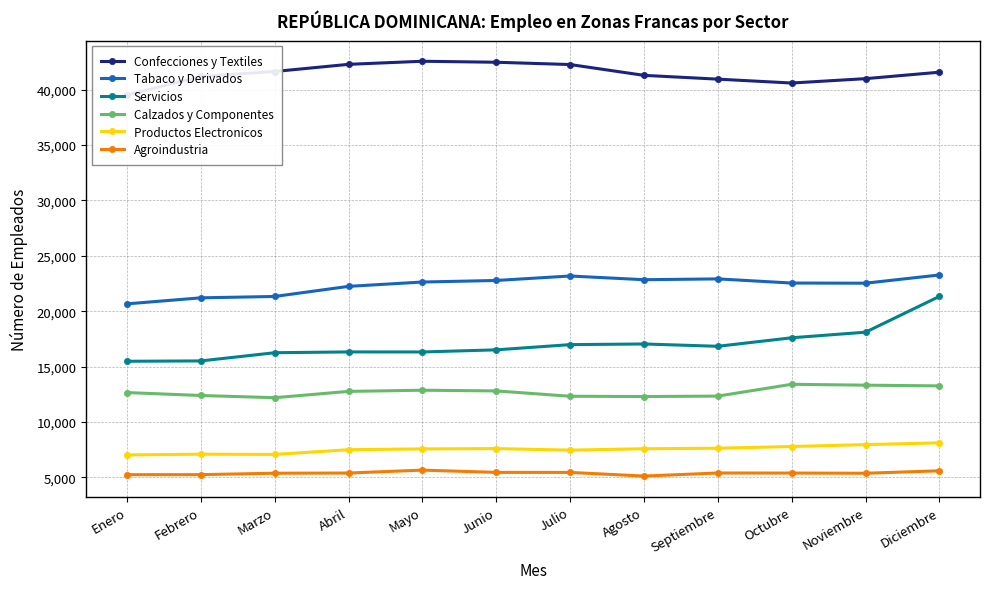

What is the difference between the second highest and minimum values in the Servicios series?

2625